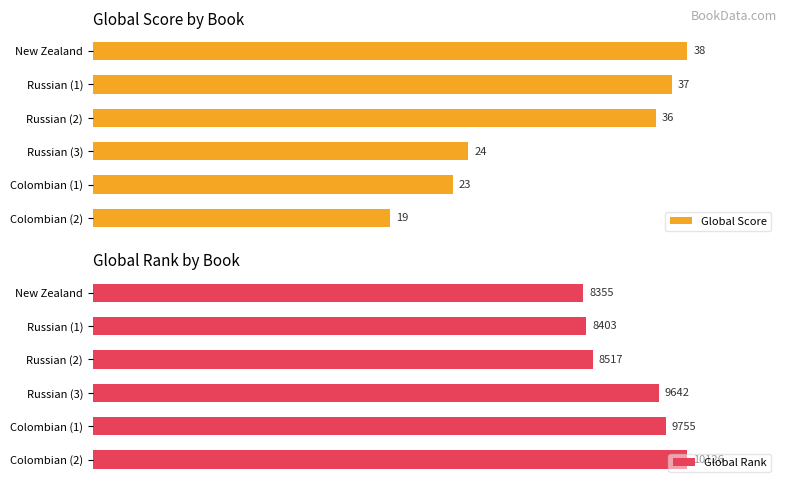

Reading left to right, transcribe all the data shown in this chart.

Global Score: 38	37	36	24	23	19
Global Rank: 8355	8403	8517	9642	9755	10126